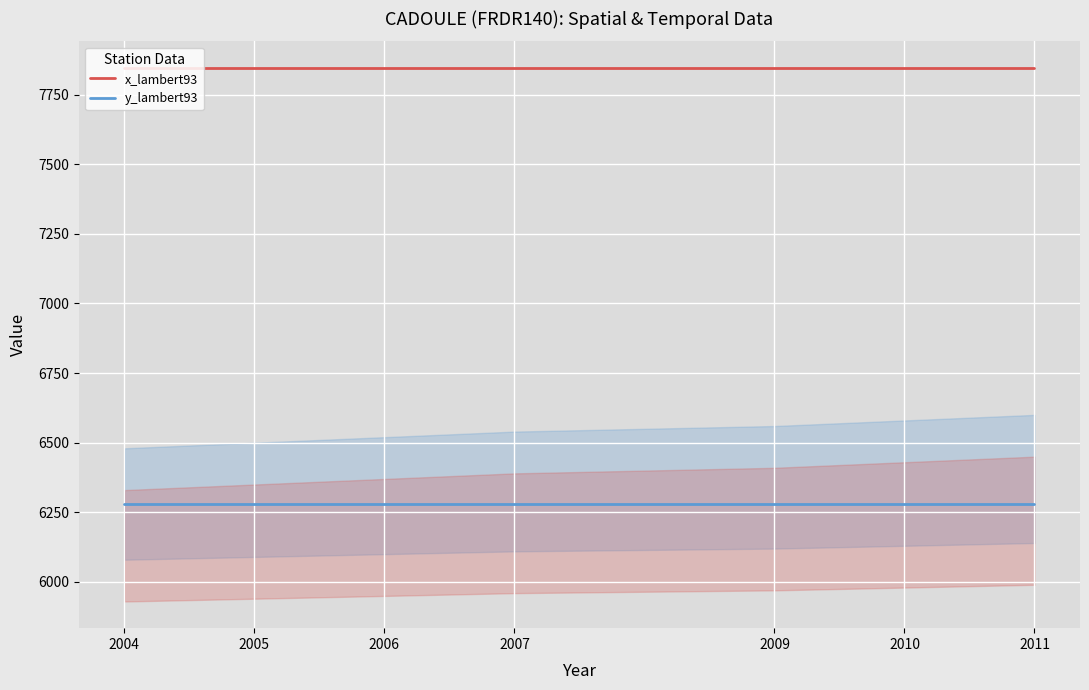

Is the value of x_lambert93 at 2006 greater than the value of y_lambert93 at 2010?

Yes